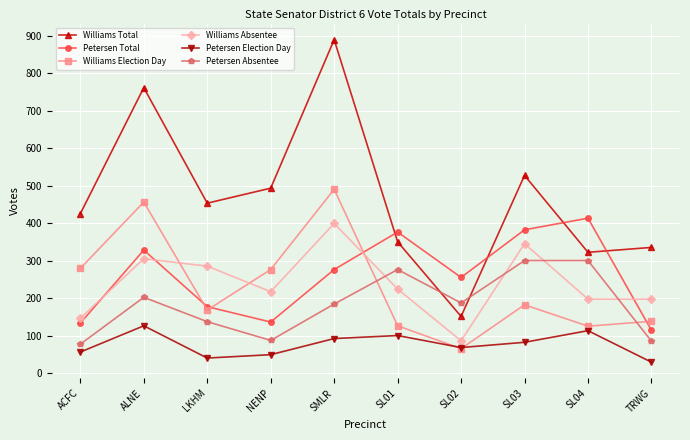

Does the chart have visible grid lines?

Yes